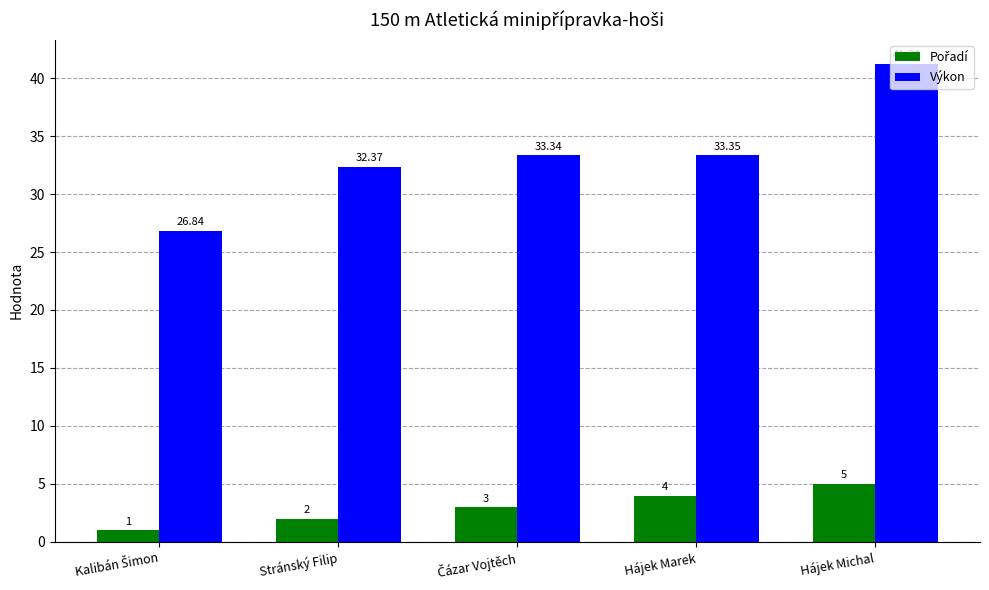

How many bars are there in total?

10